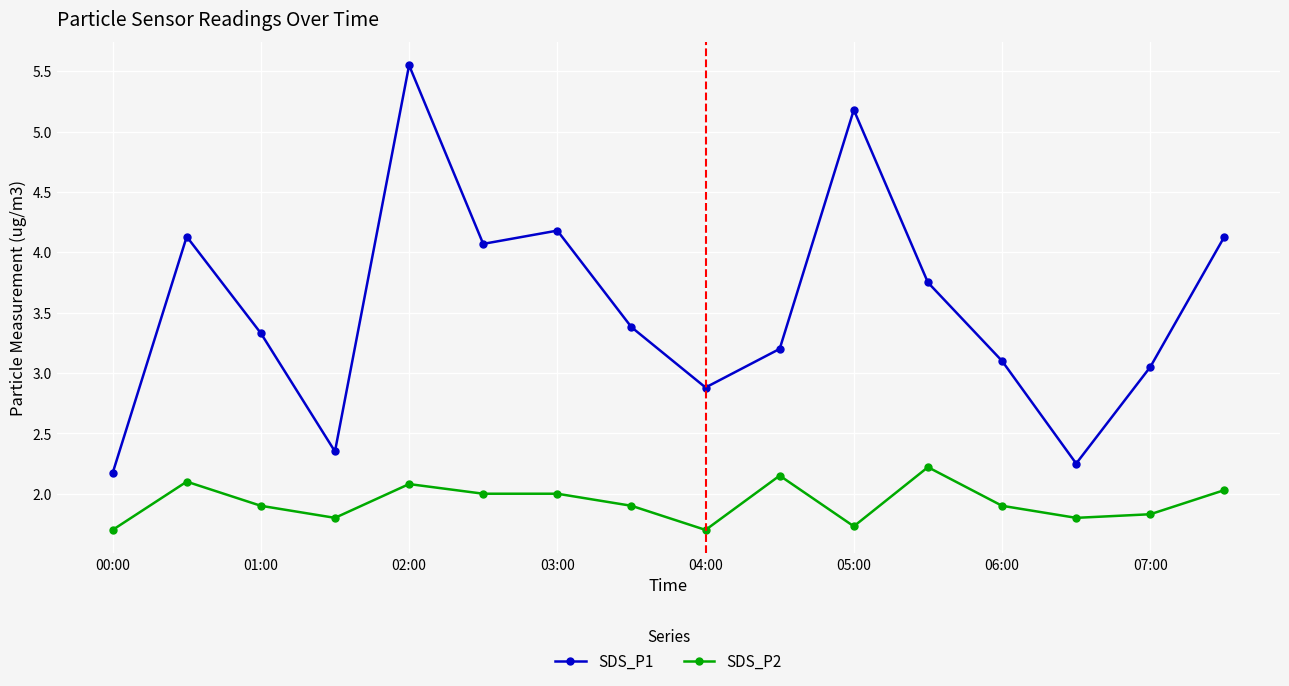

Which series has the largest range (max minus min)?

SDS_P1